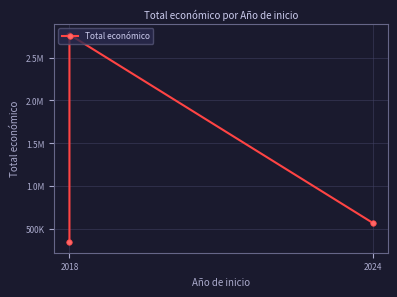

True or false: the data shows 571965 at 2024.

True